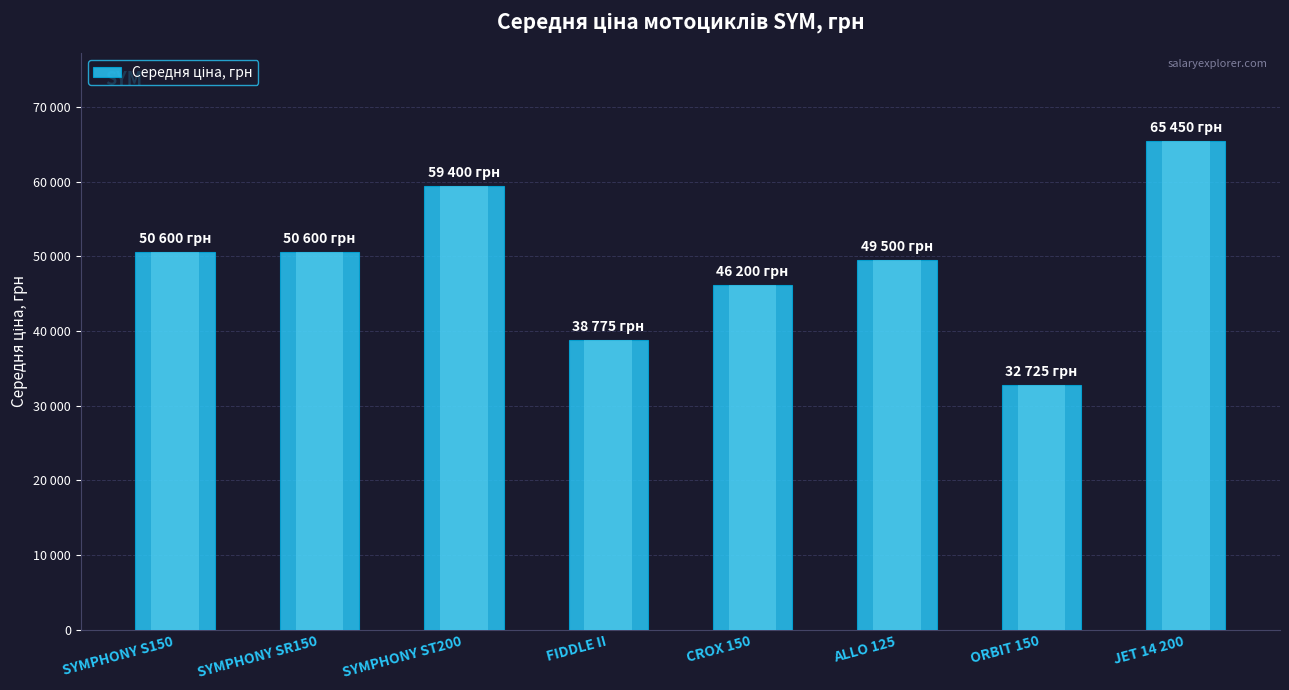

How many bars are there in total?

8